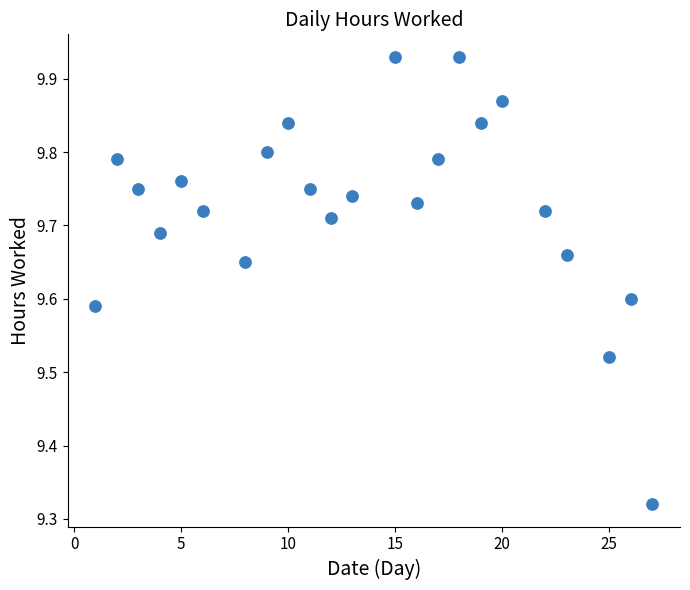

What is the range of Y values (max minus min)?

0.6